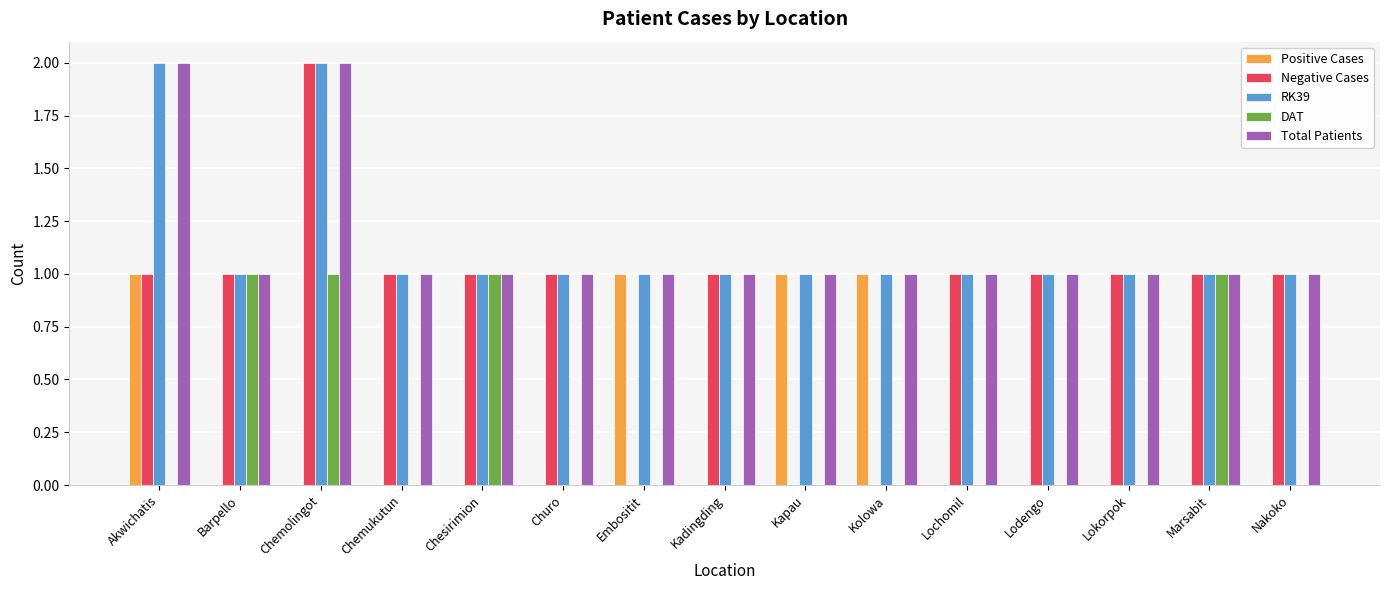

True or false: Total Patients has a value of 0 at Kolowa.

False